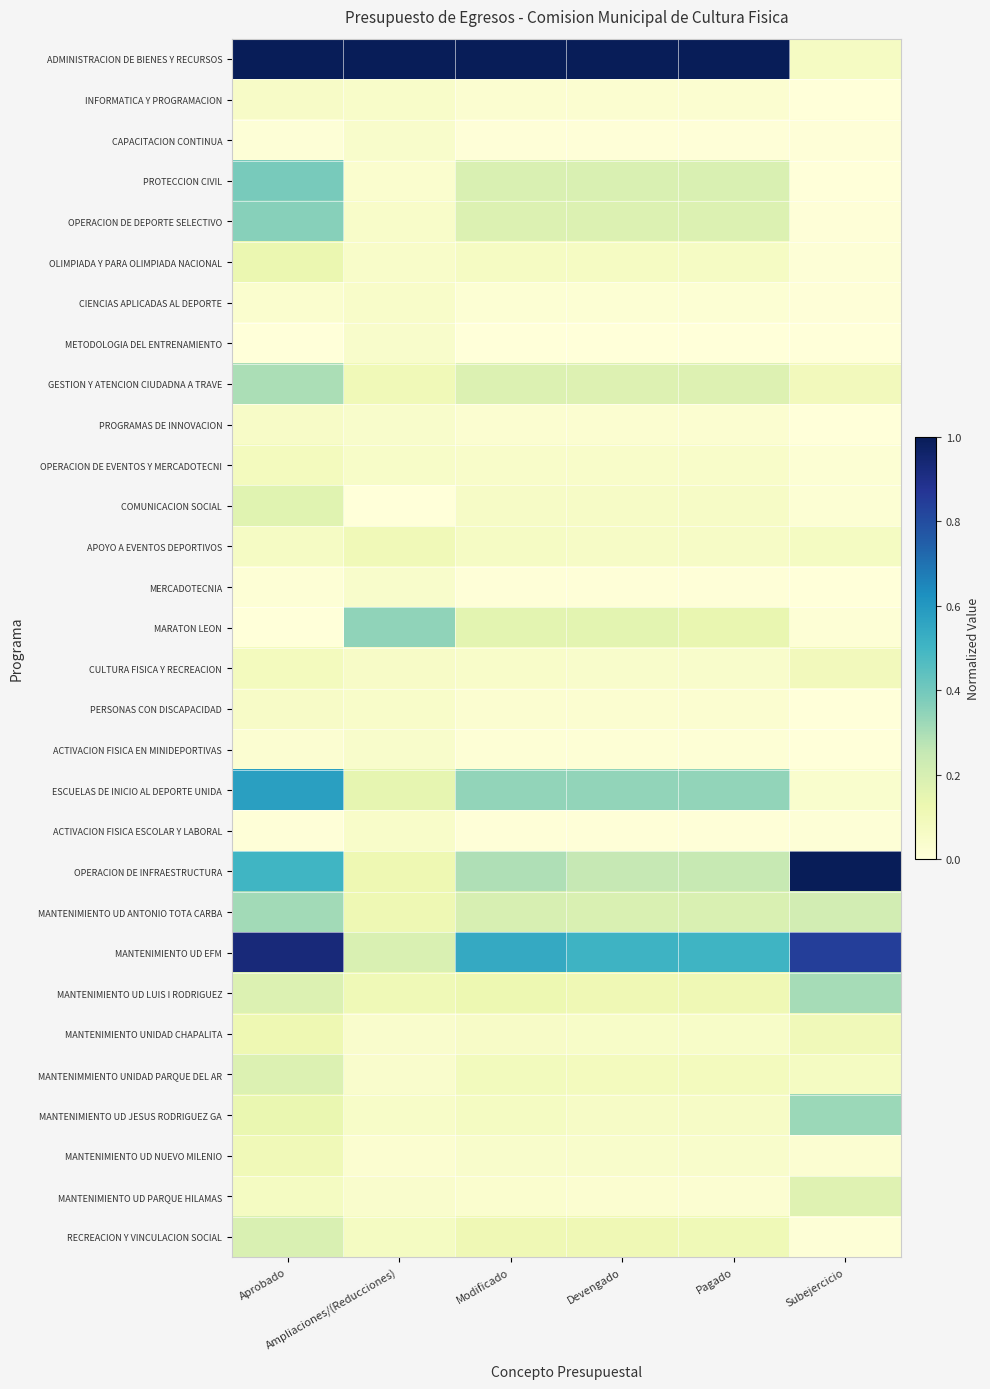

At Subejercicio, list the series in order from smallest to largest.

MERCADOTECNIA, METODOLOGIA DEL ENTRENAMIENTO, PROTECCION CIVIL, PROGRAMAS DE INNOVACION, ACTIVACION FISICA EN MINIDEPORTIVAS, PERSONAS CON DISCAPACIDAD, INFORMATICA Y PROGRAMACION, CIENCIAS APLICADAS AL DEPORTE, OPERACION DE DEPORTE SELECTIVO, CAPACITACION CONTINUA, RECREACION Y VINCULACION SOCIAL, OLIMPIADA Y PARA OLIMPIADA NACIONAL, ACTIVACION FISICA ESCOLAR Y LABORAL, MARATON LEON, OPERACION DE EVENTOS Y MERCADOTECNI, COMUNICACION SOCIAL, MANTENIMIENTO UD NUEVO MILENIO, ESCUELAS DE INICIO AL DEPORTE UNIDA, ADMINISTRACION DE BIENES Y RECURSOS, APOYO A EVENTOS DEPORTIVOS, MANTENIMMIENTO UNIDAD PARQUE DEL AR, GESTION Y ATENCION CIUDADNA A TRAVE, CULTURA FISICA Y RECREACION, MANTENIMIENTO UNIDAD CHAPALITA, MANTENIMIENTO UD PARQUE HILAMAS, MANTENIMIENTO UD ANTONIO TOTA CARBA, MANTENIMIENTO UD LUIS I RODRIGUEZ, MANTENIMIENTO UD JESUS RODRIGUEZ GA, MANTENIMIENTO UD EFM, OPERACION DE INFRAESTRUCTURA